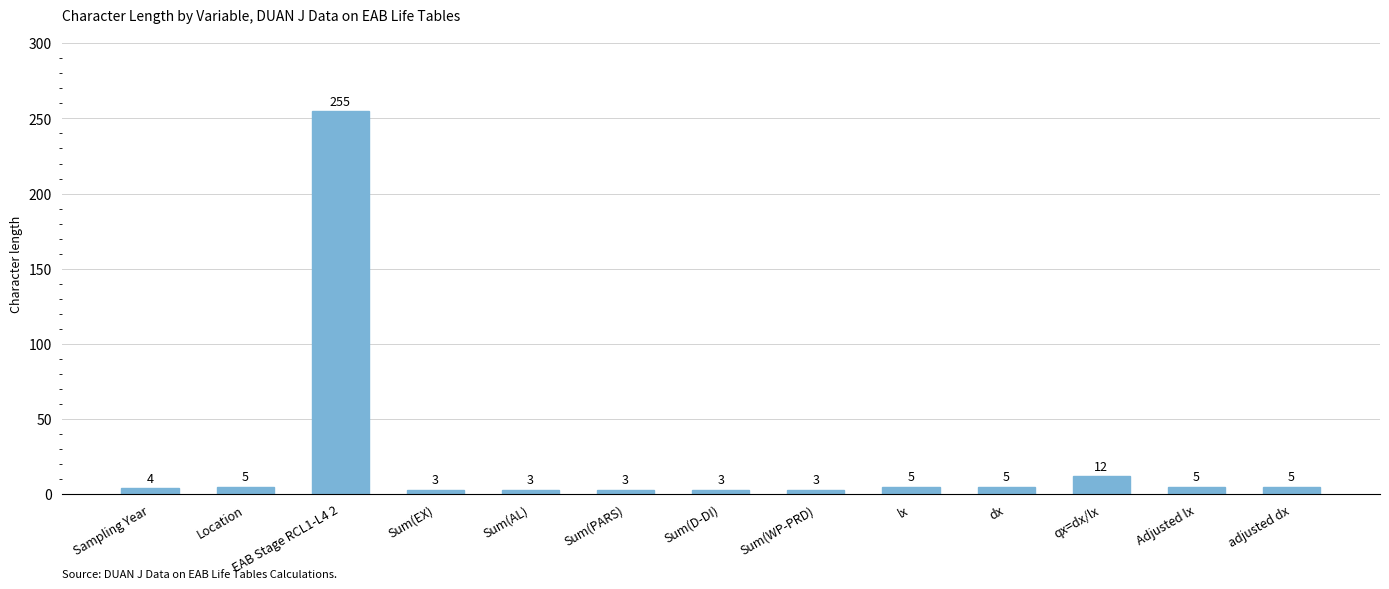

What is the greatest value displayed?

255